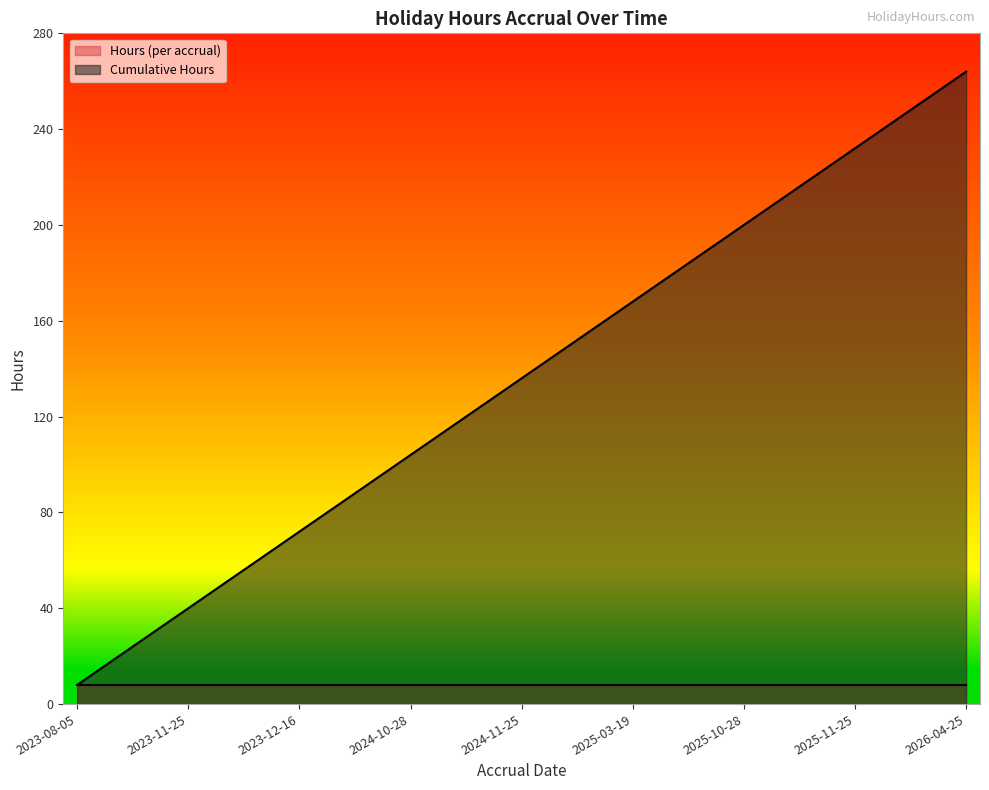

How many lines are shown in the chart?

2